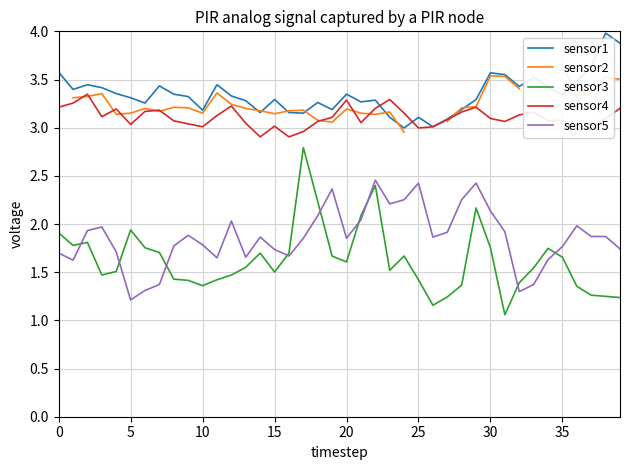

Which series has the largest range (max minus min)?

sensor3